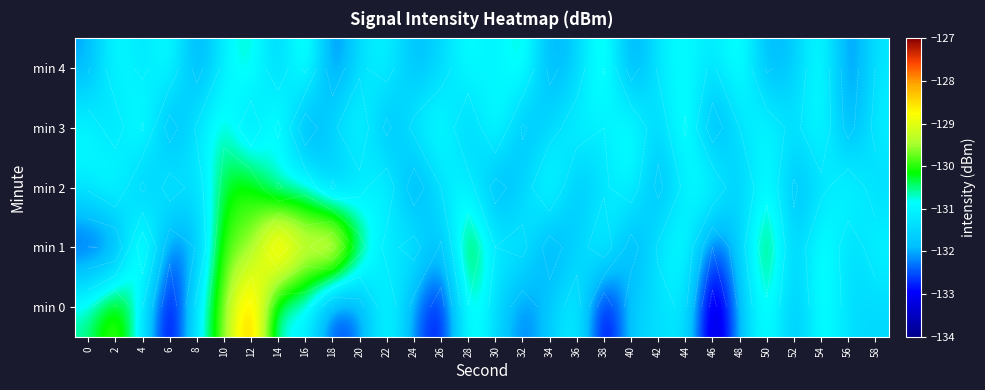

Where is min 4 nearest to the value -131?

10